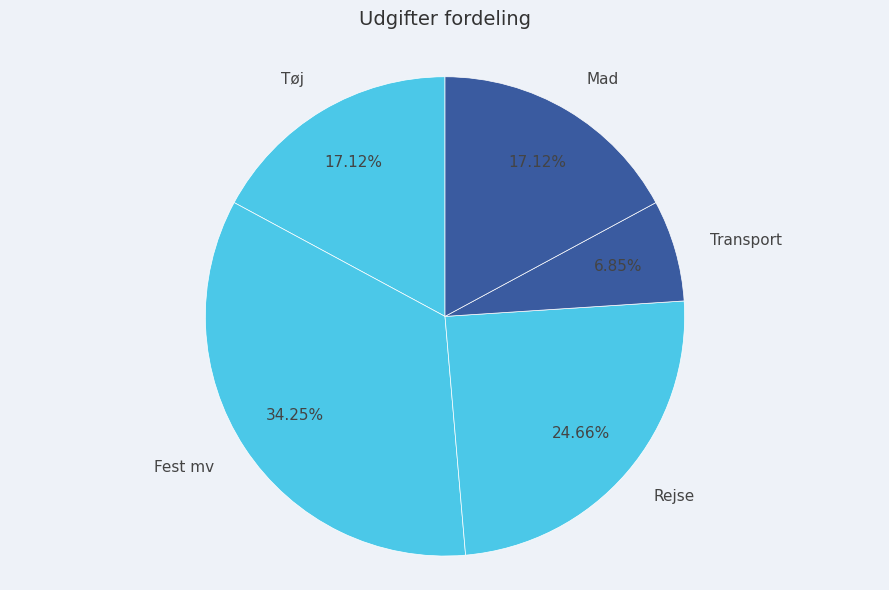

How many slices are in this pie chart?

5